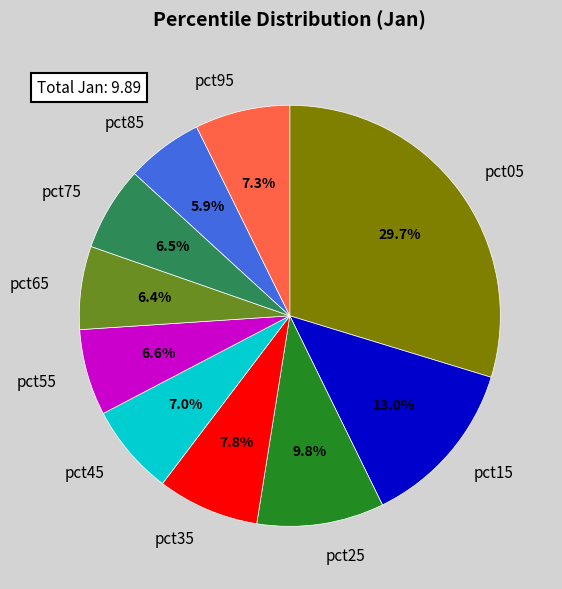

Which has a higher value, pct95 or pct35?

pct35